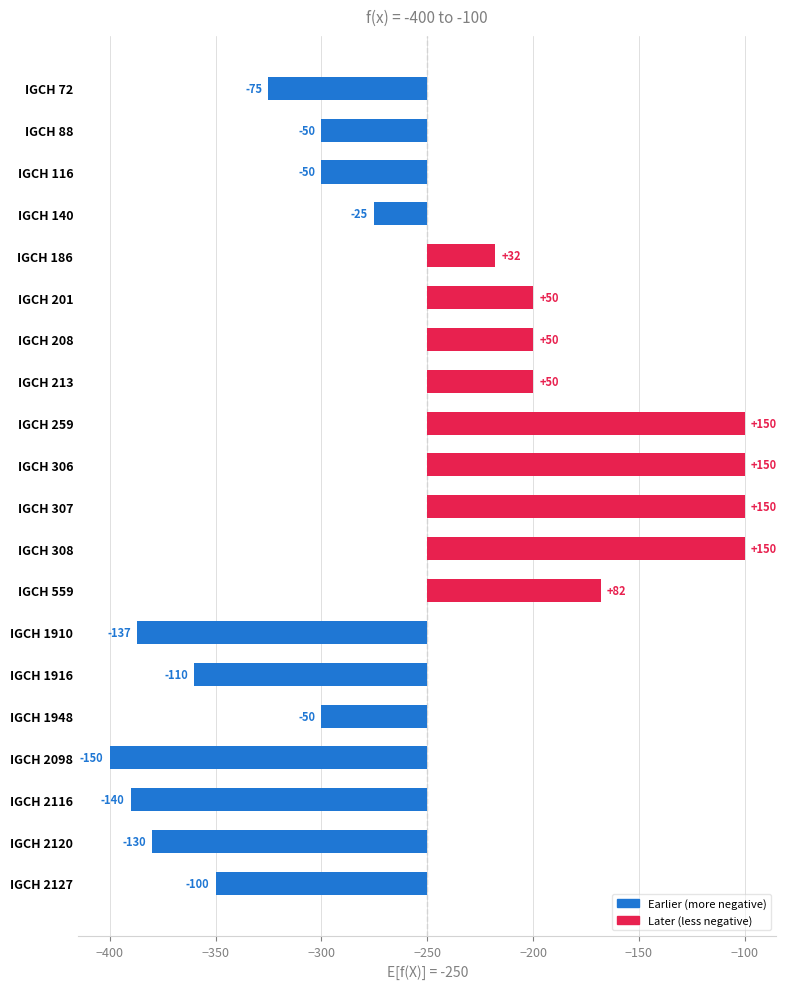

Are the bars grouped side by side (vs. stacked)?

No